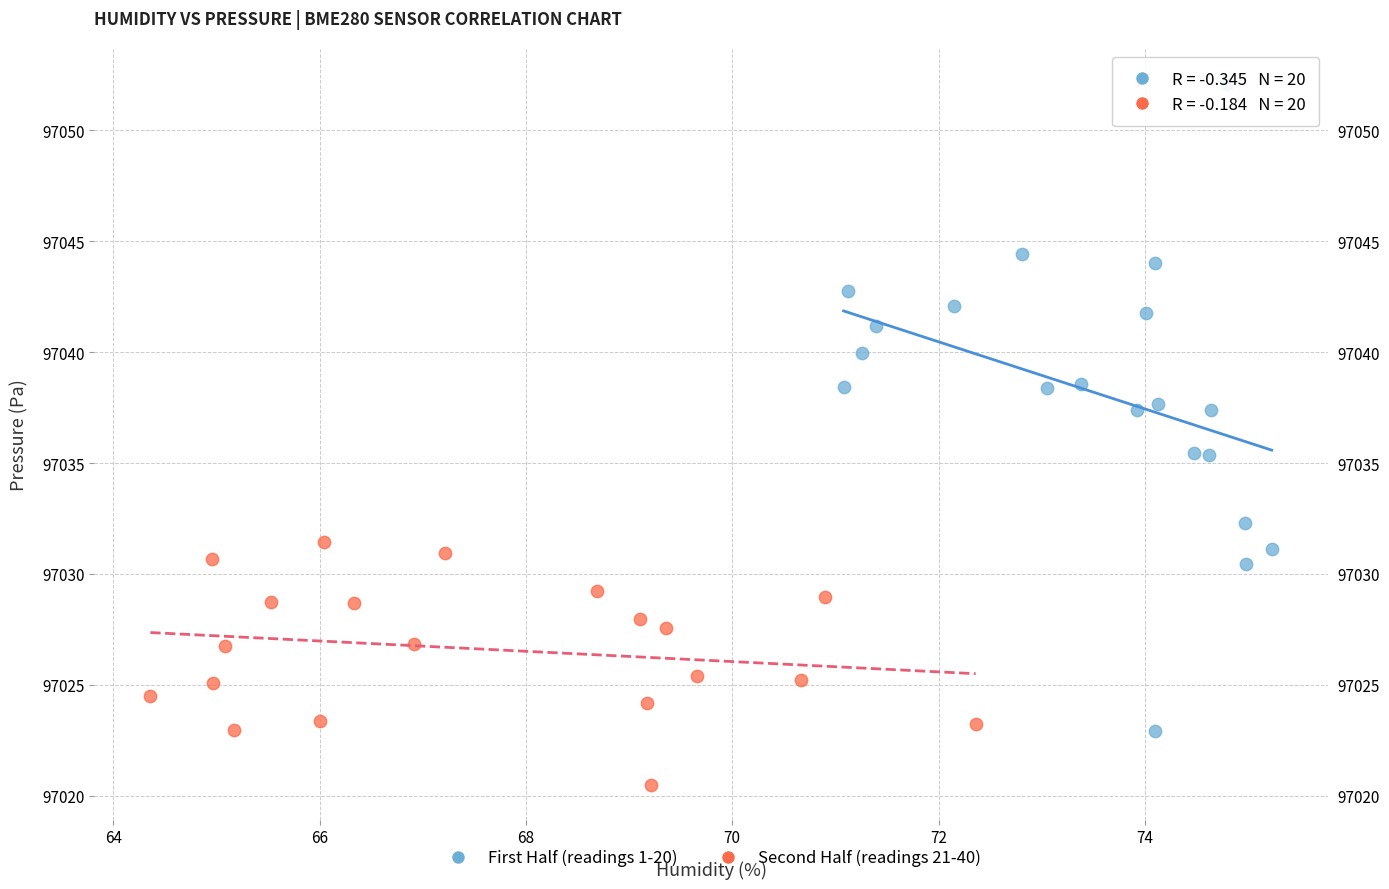

Which series contains the highest Y value?

First Half (readings 1-20)